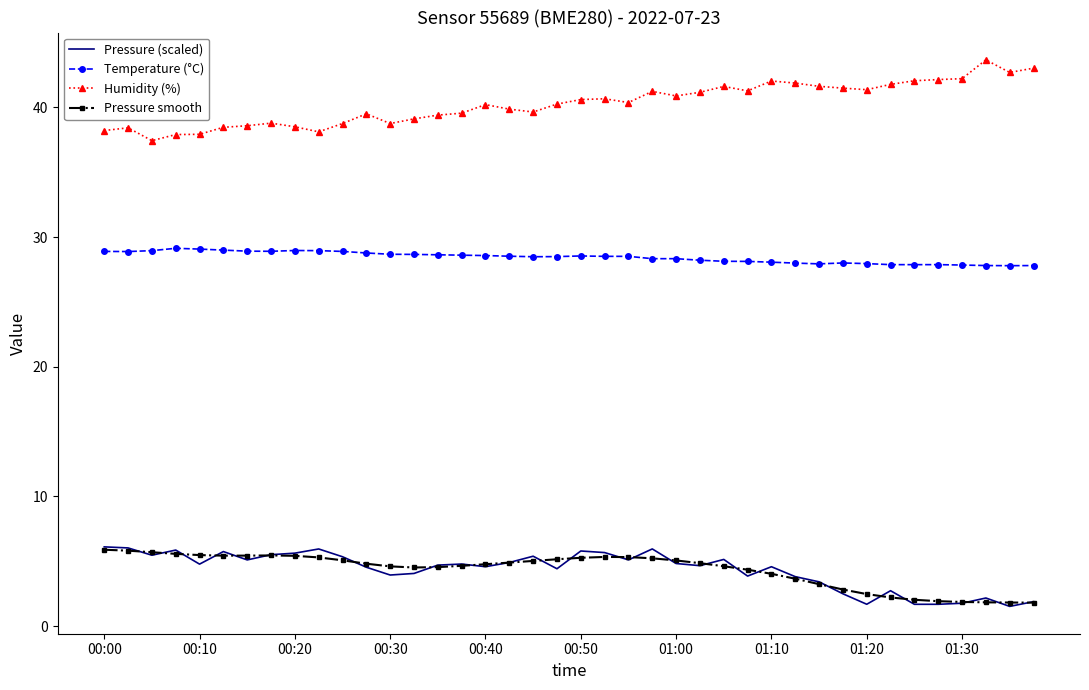

What is the minimum value for Temperature (°C)?

27.8